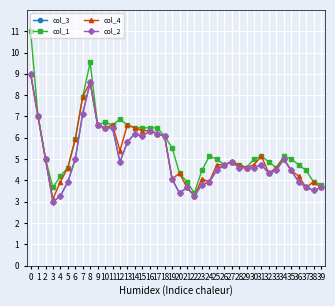

Reading right to left, extract all data points from this chart.

col_3: 3.7	3.5	3.7	3.9	4.5	5.0	4.5	4.3	4.7	4.6	4.6	4.6	4.9	4.7	4.5	3.9	3.8	3.3	3.7	3.4	4.1	6.1	6.2	6.3	6.1	6.2	5.8	4.9	6.5	6.5	6.6	8.6	7.1	5.0	3.9	3.3	3.0	5.0	7.0	9.0
col_1: 3.8	3.9	4.5	4.7	5.0	5.1	4.6	4.9	5.1	5.0	4.6	4.7	4.9	4.7	5.0	5.1	4.5	3.4	3.9	4.3	5.5	6.1	6.5	6.5	6.5	6.5	6.6	6.9	6.6	6.7	6.6	9.5	7.9	5.9	4.6	4.2	3.7	5.0	7.0	11.0
col_4: 3.7	3.9	3.7	4.2	4.5	5.0	4.6	4.3	5.1	4.7	4.6	4.7	4.9	4.7	4.7	3.9	4.1	3.3	3.7	4.3	4.1	6.1	6.2	6.3	6.3	6.5	6.6	5.4	6.6	6.5	6.6	8.6	7.9	5.9	4.6	3.9	3.1	5.0	7.0	9.0
col_2: 3.7	3.5	3.7	3.9	4.5	5.0	4.5	4.3	4.7	4.6	4.6	4.6	4.9	4.7	4.5	3.9	3.8	3.3	3.7	3.4	4.1	6.1	6.2	6.3	6.1	6.2	5.8	4.9	6.5	6.5	6.6	8.6	7.1	5.0	3.9	3.3	3.0	5.0	7.0	9.0